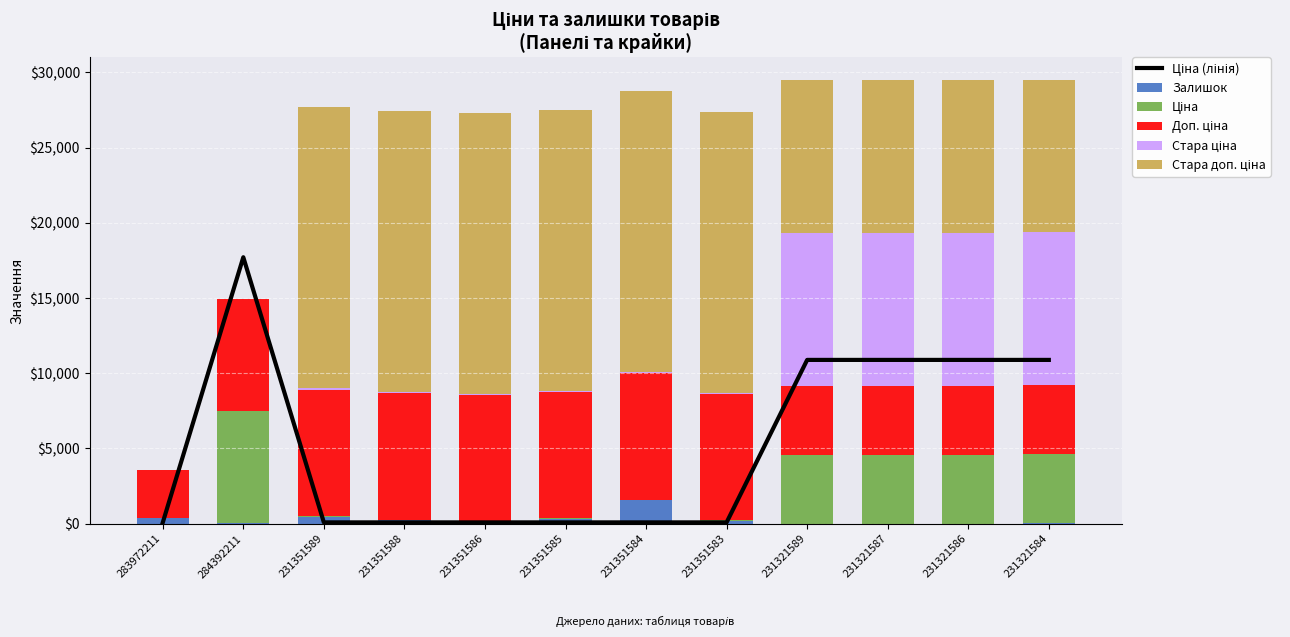

Is it true that Ціна (лінія) equals 7504.0 at 231321586?

False